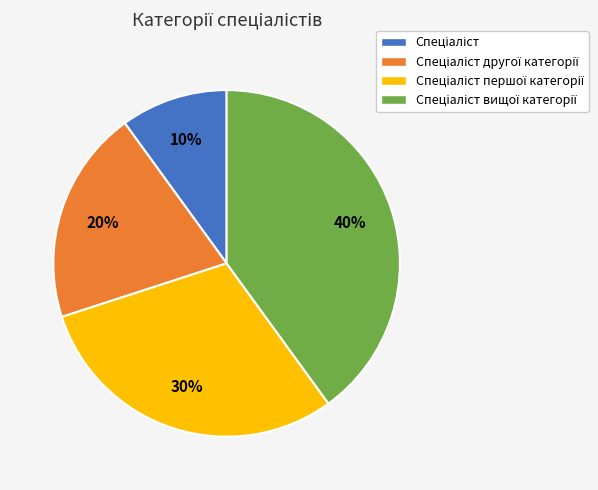

To the nearest percent, what is the difference between the largest and smallest slice percentages?

30%